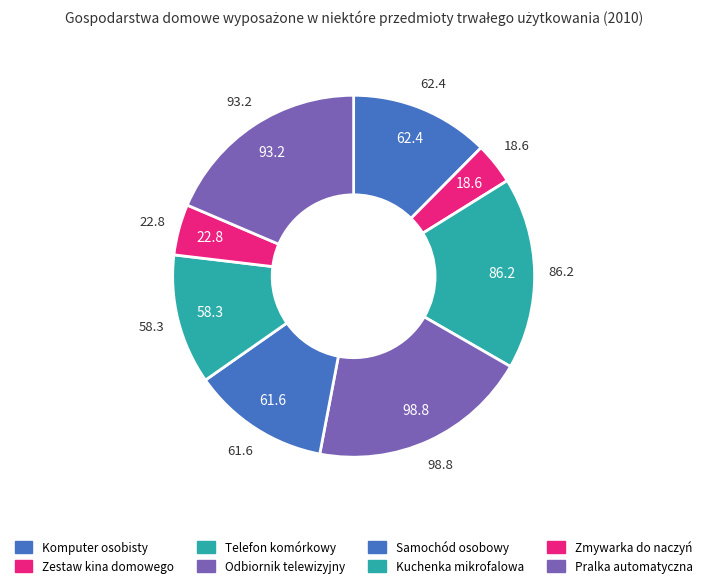

Count the number of slices in the pie.

8